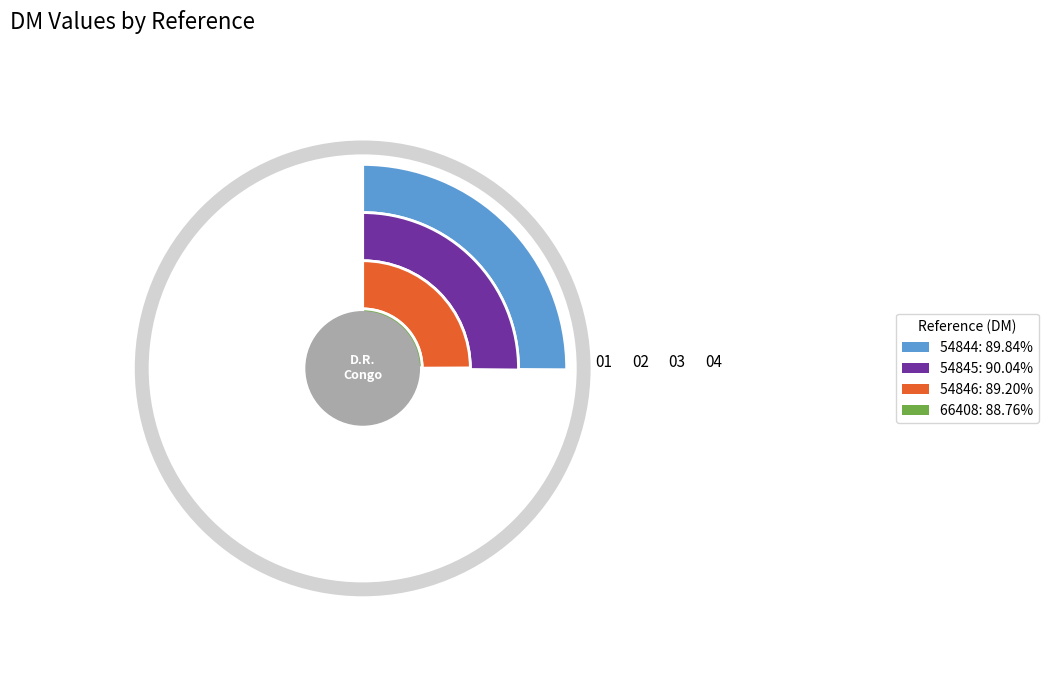

True or false: 54844 accounts for 37% of the total.

False